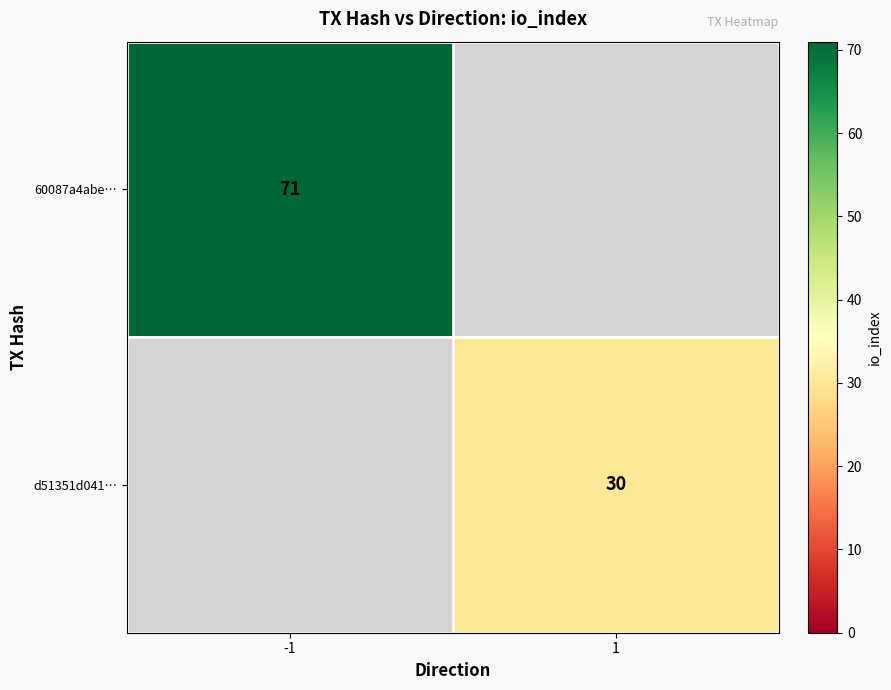

The d51351d041… series shows 49 at 1. True or false?

False